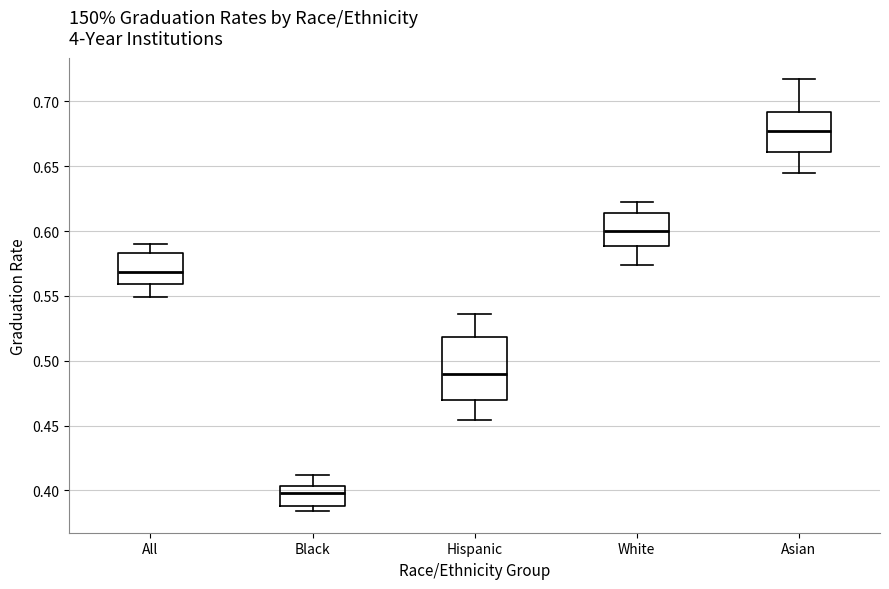

Which box has the highest median line?

Asian